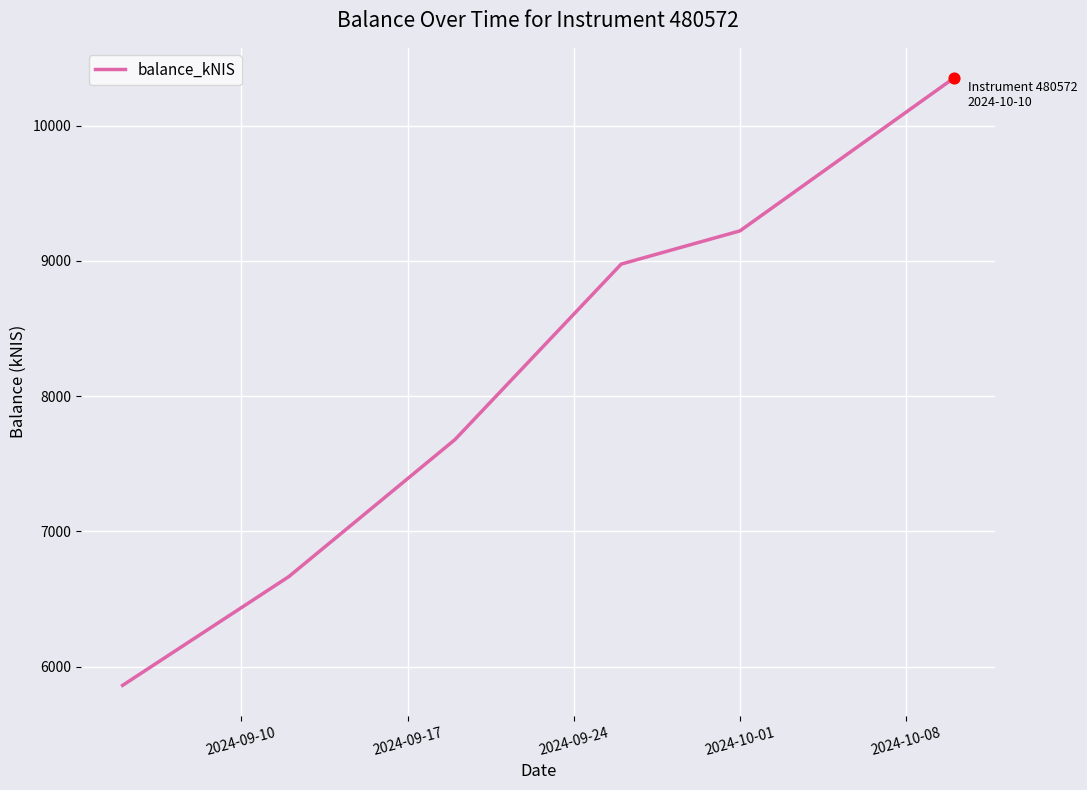

True or false: the data has more than 0 interior local peaks.

False